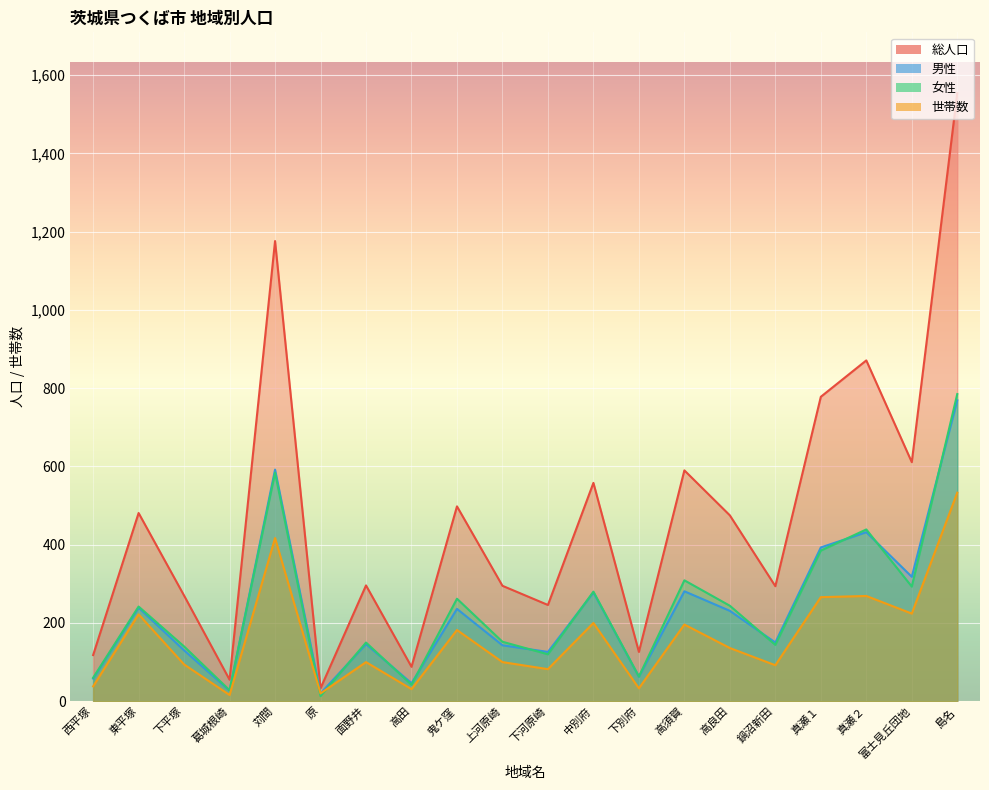

Reading left to right, list all the values displayed in this chart.

総人口: 118	481	270	55	1176	33	296	88	498	295	246	558	126	590	475	294	778	871	611	1554
男性: 58	239	130	27	592	20	146	46	236	143	126	278	63	281	231	150	393	432	318	769
女性: 60	242	140	28	584	13	150	42	262	152	120	280	63	309	244	144	385	439	293	785
世帯数: 38	222	94	16	417	20	100	31	182	100	82	200	33	196	136	92	266	269	224	533